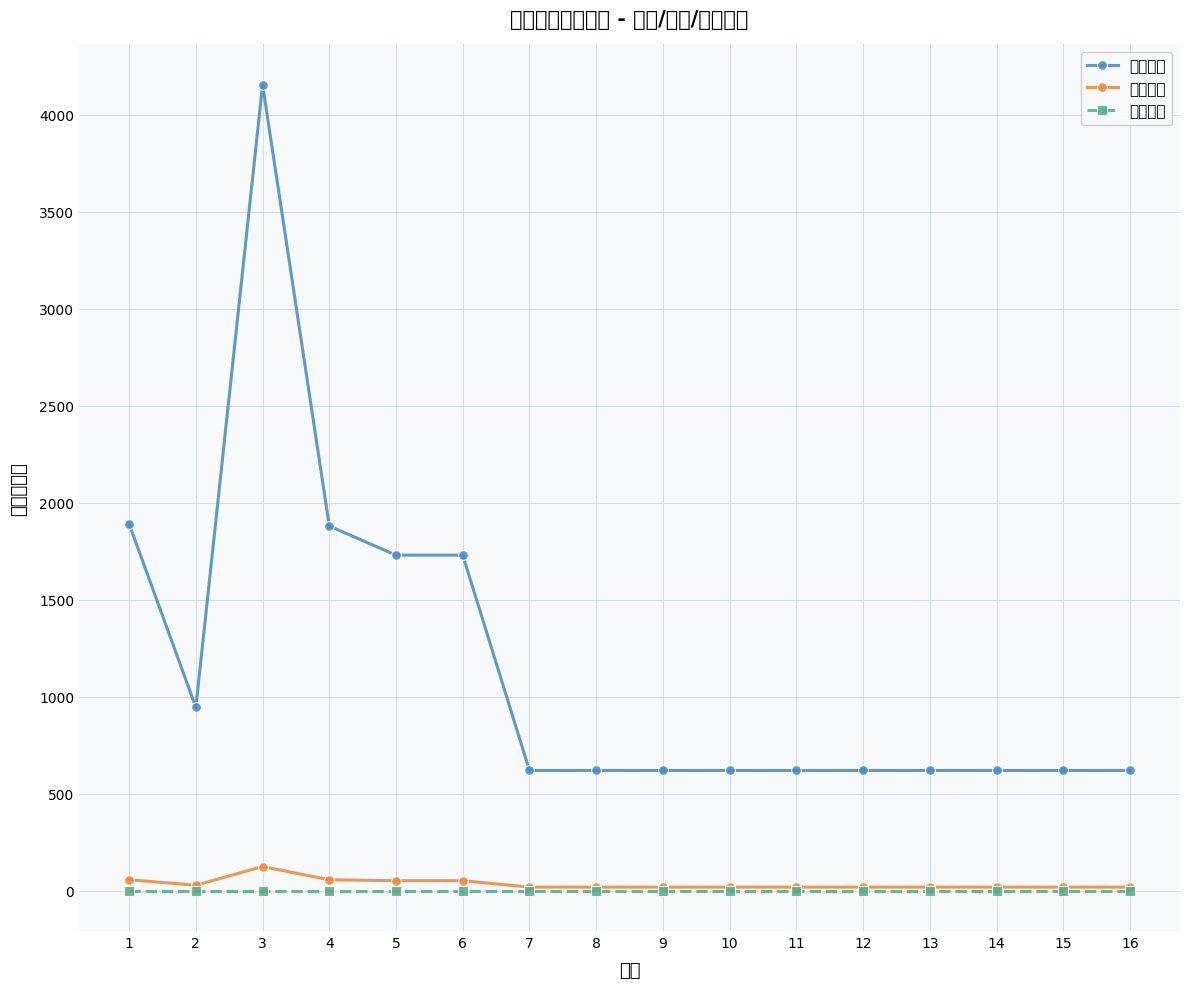

True or false: 账面净值 and 评估价值 cross at least once.

False